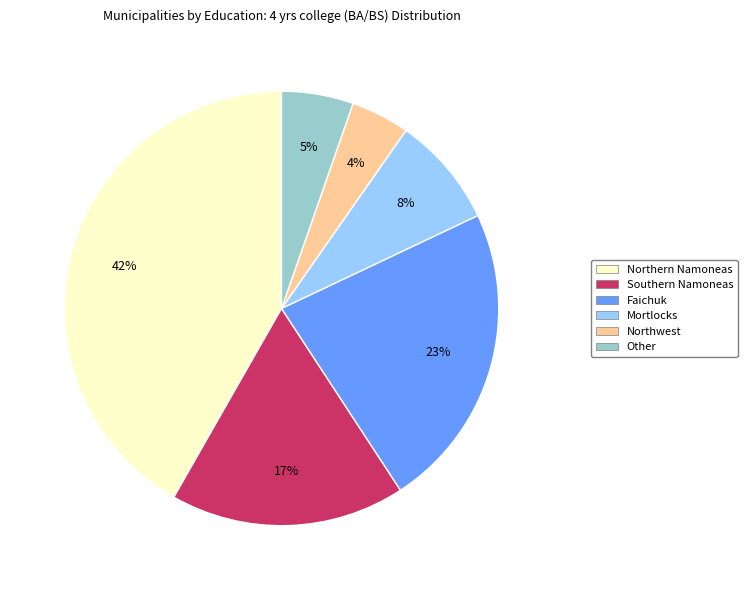

What percentage is the Other slice, to the nearest percent?

5%